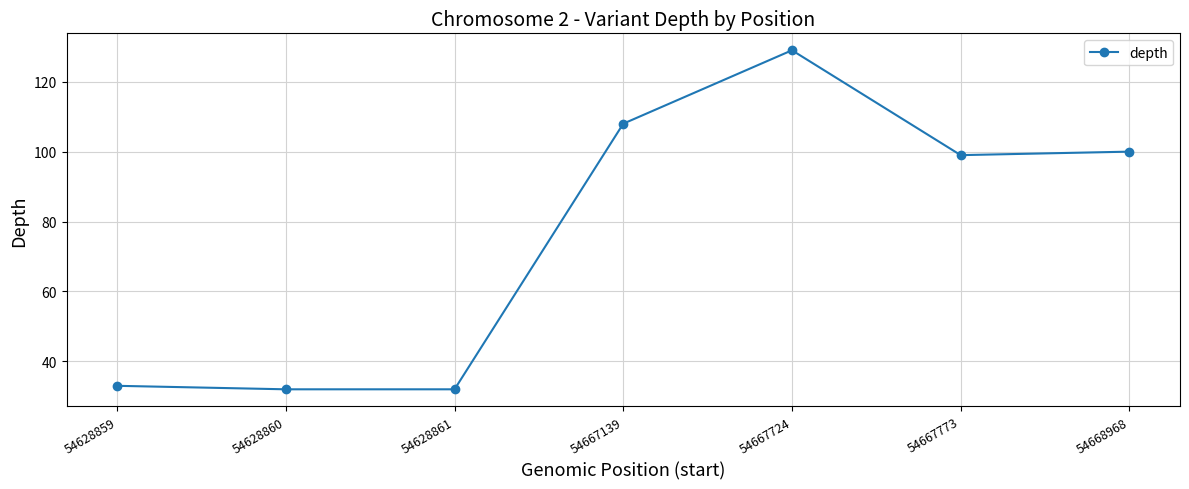

The chart shows a value of 99 at 54667773. True or false?

True